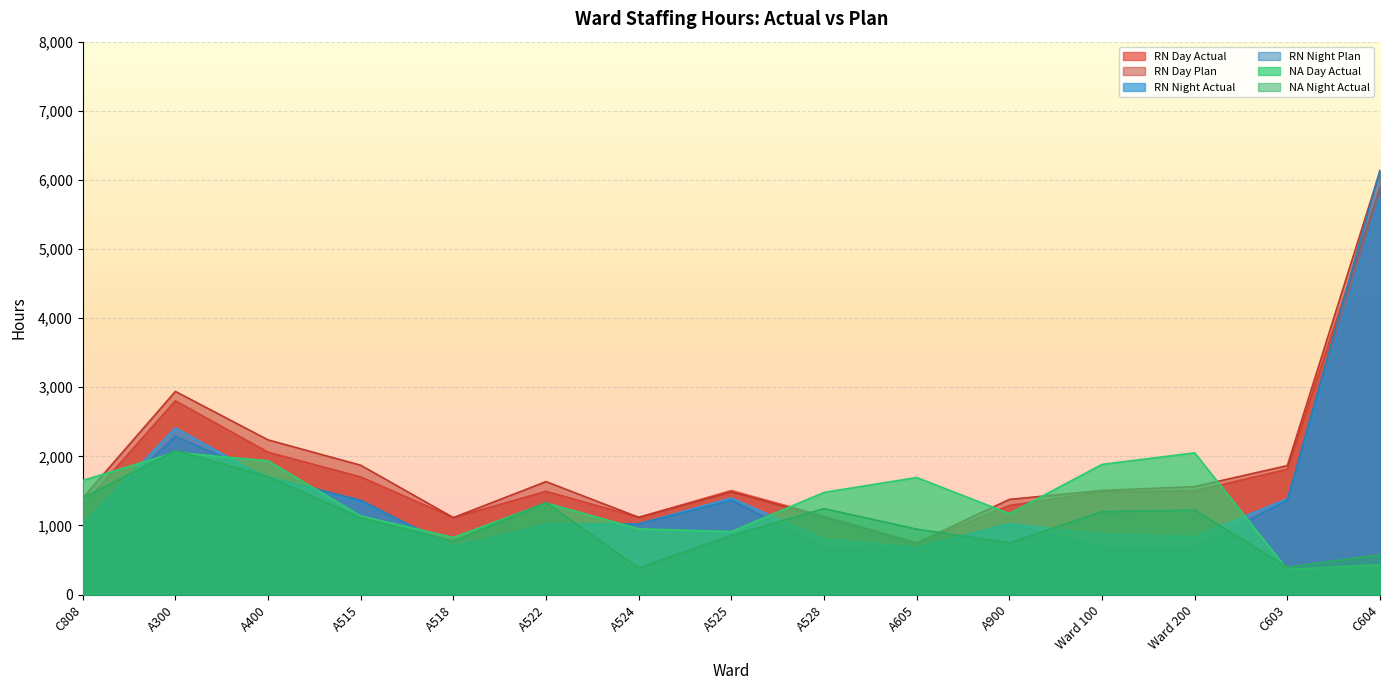

What is the label of the 10th point from the left?

A605